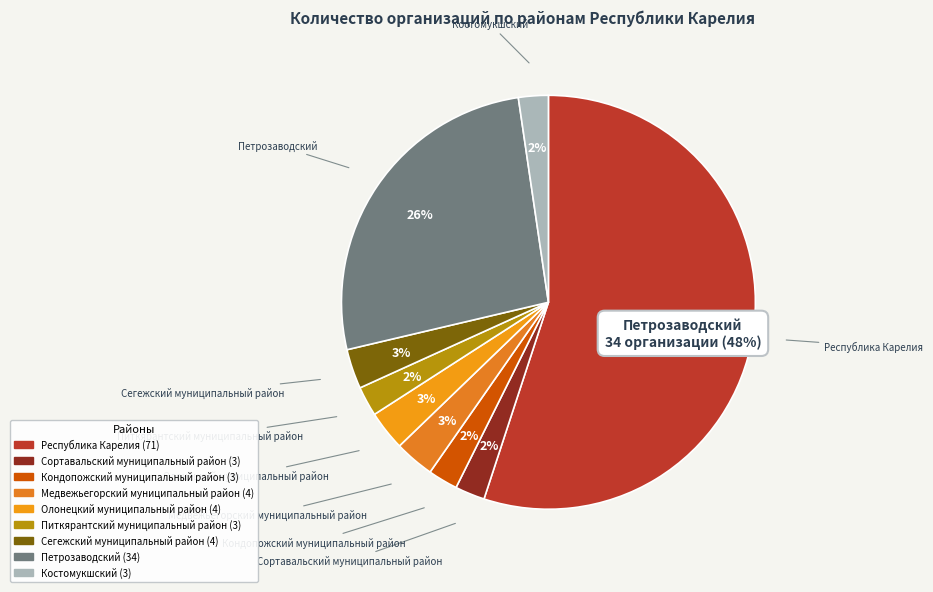

To the nearest percent, what is the difference between the Республика Карелия and Медвежьегорский муниципальный район slice percentages?

52%